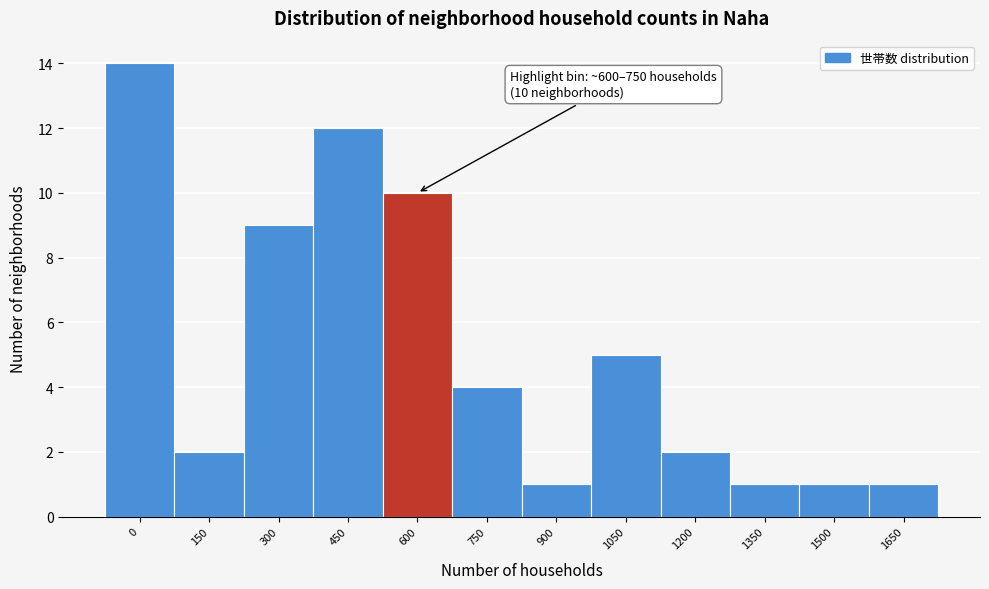

Reading left to right, extract all data points from this chart.

0=14	150=2	300=9	450=12	600=10	750=4	900=1	1050=5	1200=2	1350=1	1500=1	1650=1